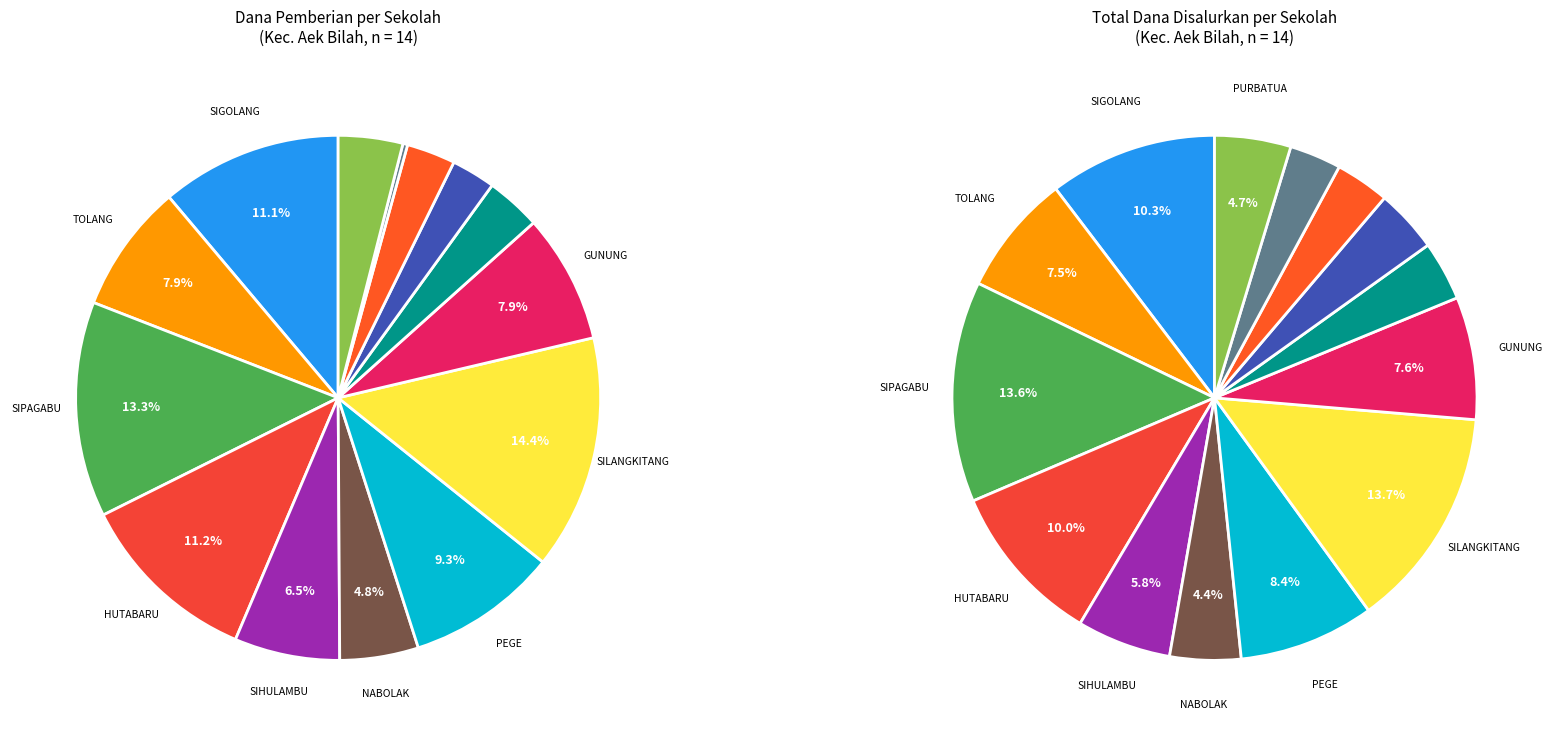

The SDN NO. 100503 TAPUS SIPAGABU slice represents 13% of the pie. True or false?

True